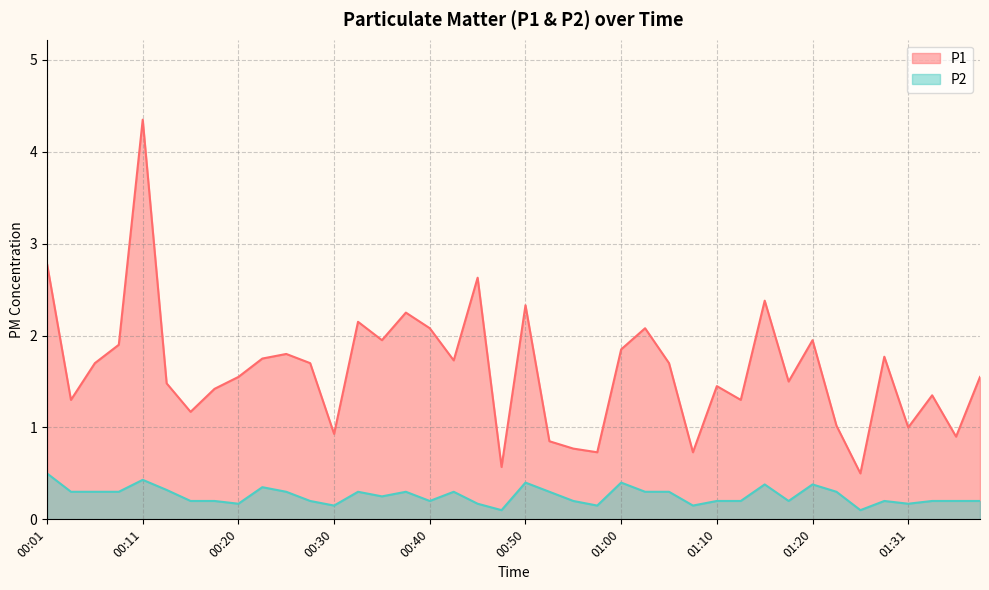

True or false: P1 has more than 0 points higher than both neighbors.

True